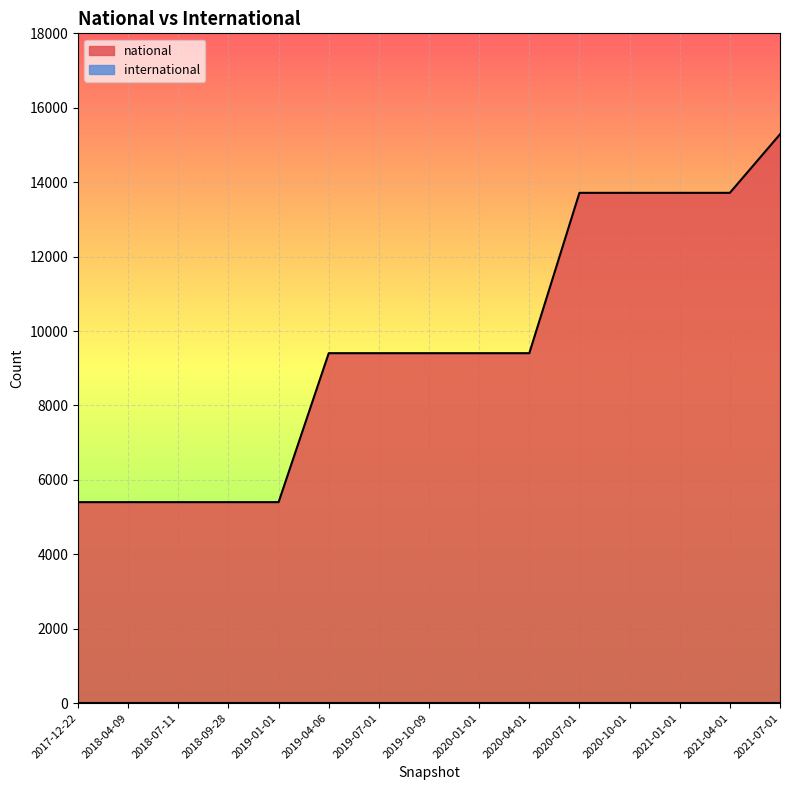

What is the smallest value displayed?

0